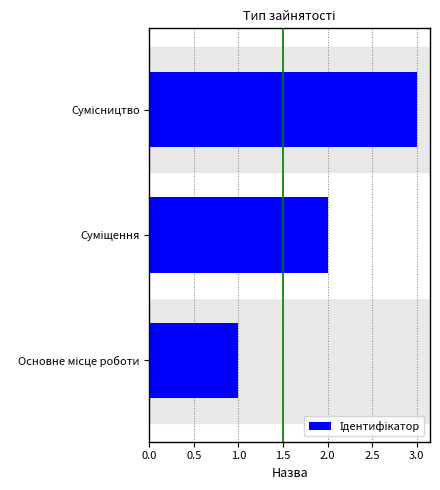

How many categories are shown in the chart?

3